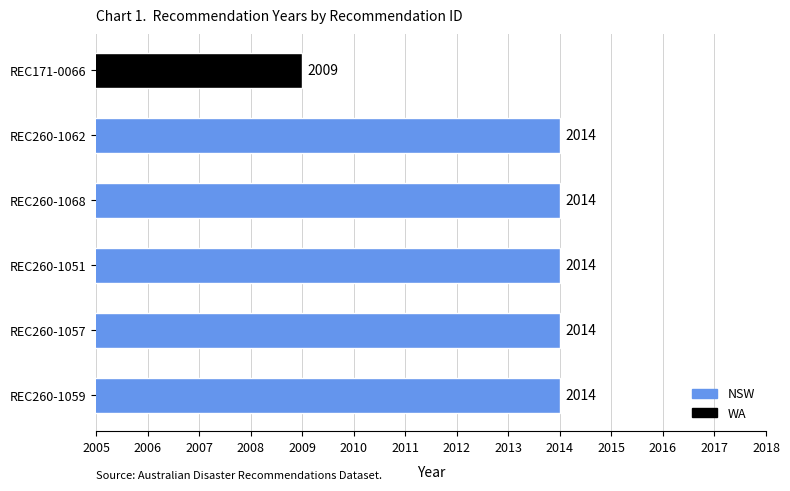

What is the difference between the maximum and minimum values?

5